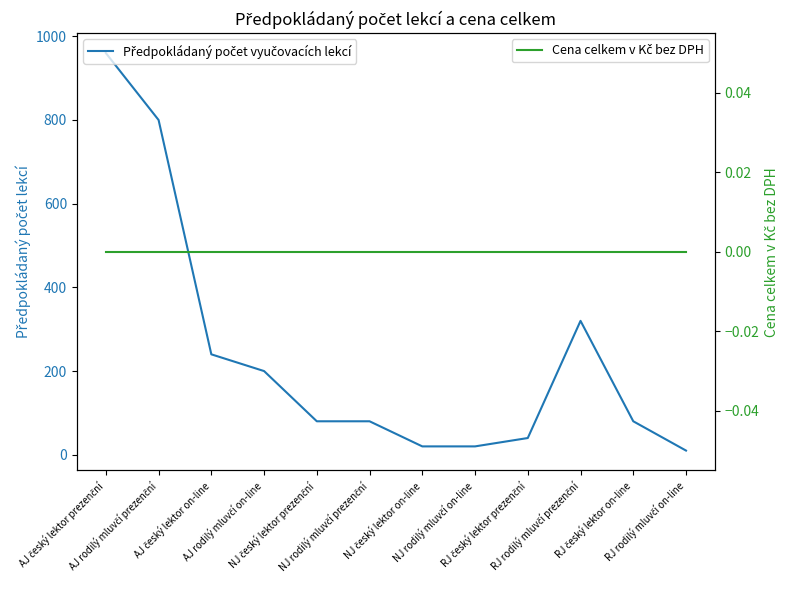

True or false: Předpokládaný počet vyučovacích lekcí has more than 0 interior local peaks.

True